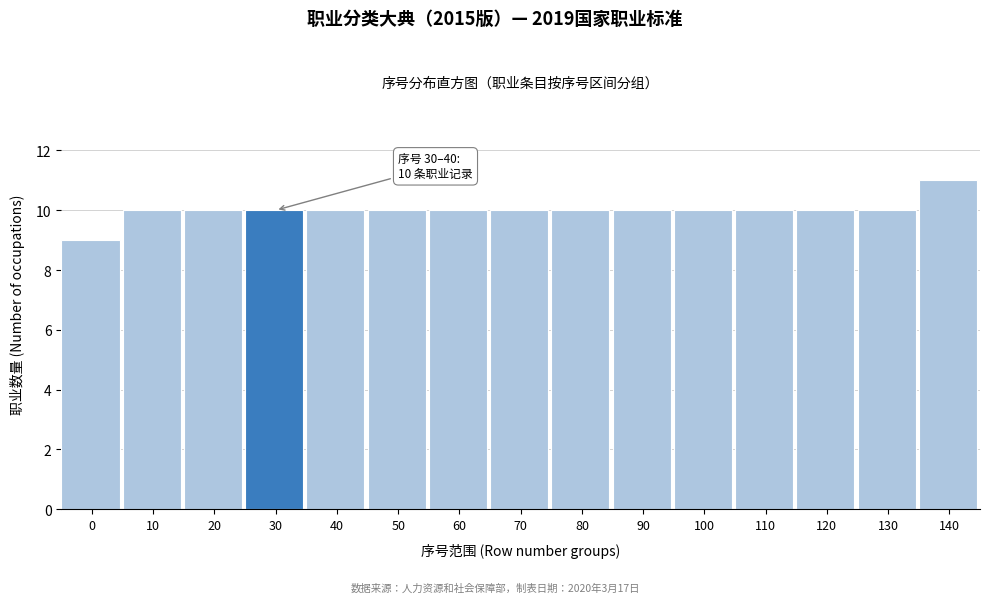

Reading left to right, transcribe all the data shown in this chart.

0=9	10=10	20=10	30=10	40=10	50=10	60=10	70=10	80=10	90=10	100=10	110=10	120=10	130=10	140=11